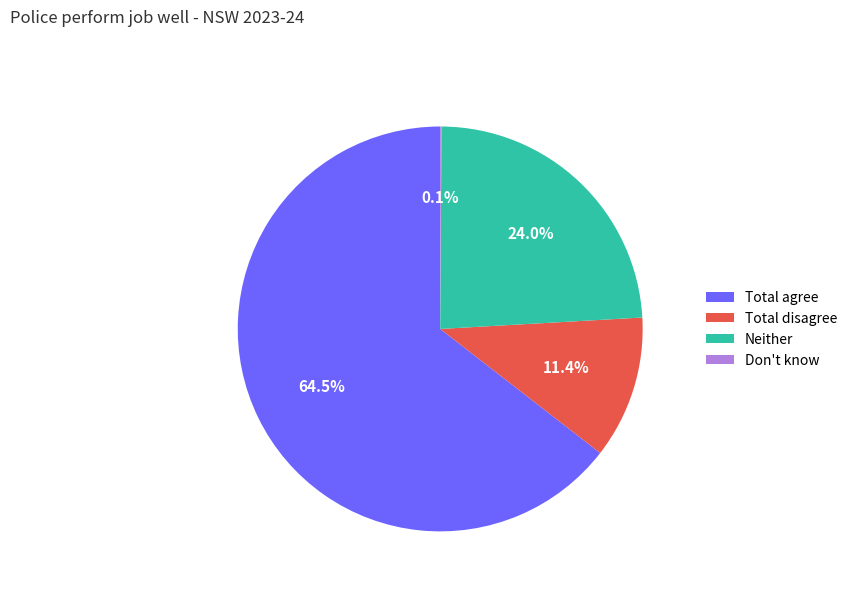

Approximately how many times larger is the value at Neither compared to Total agree?

0.4